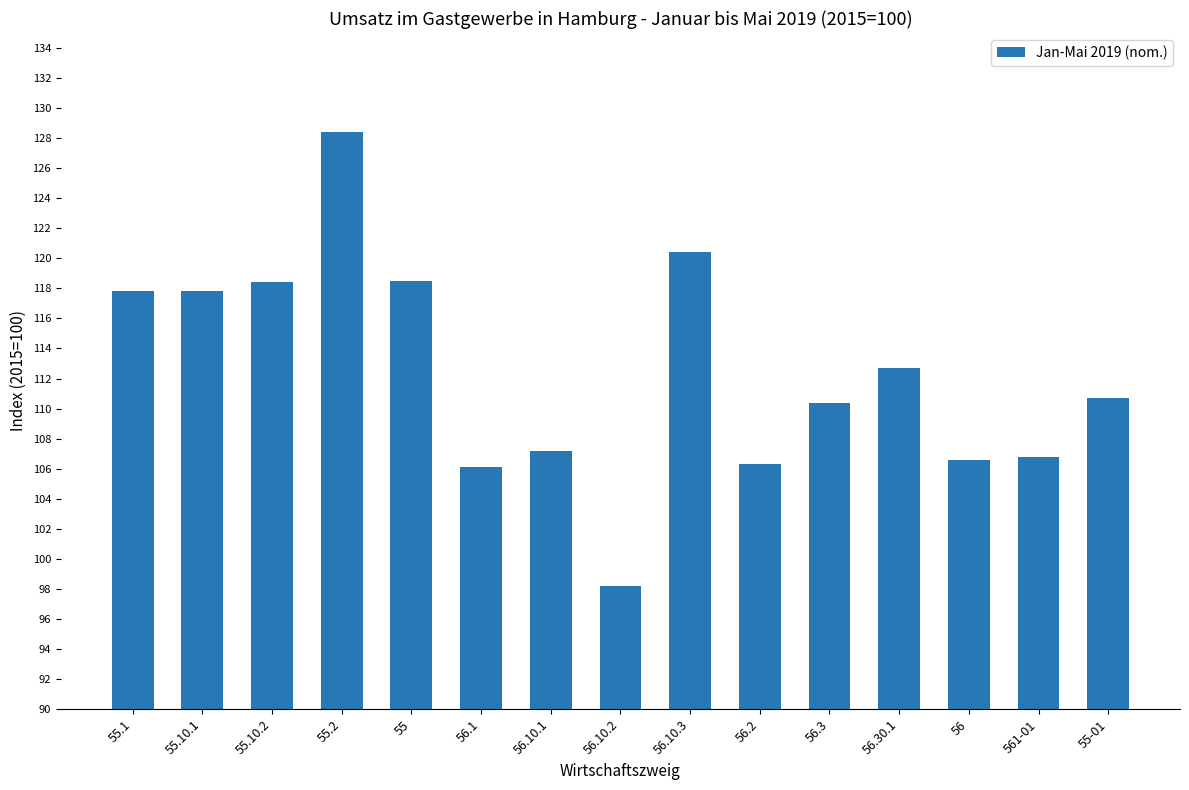

What is the sum of the values at 56.2 and 56.10.2?

204.5